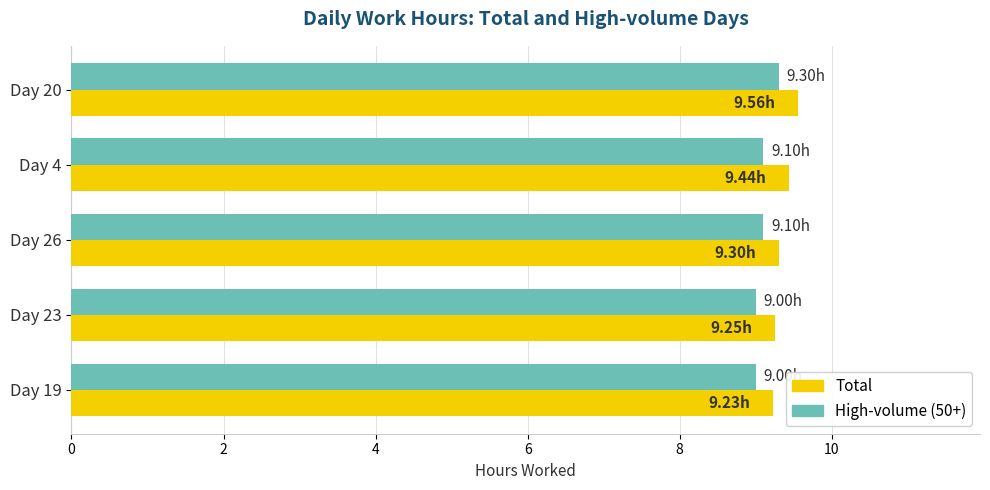

How many series are shown in this chart?

2